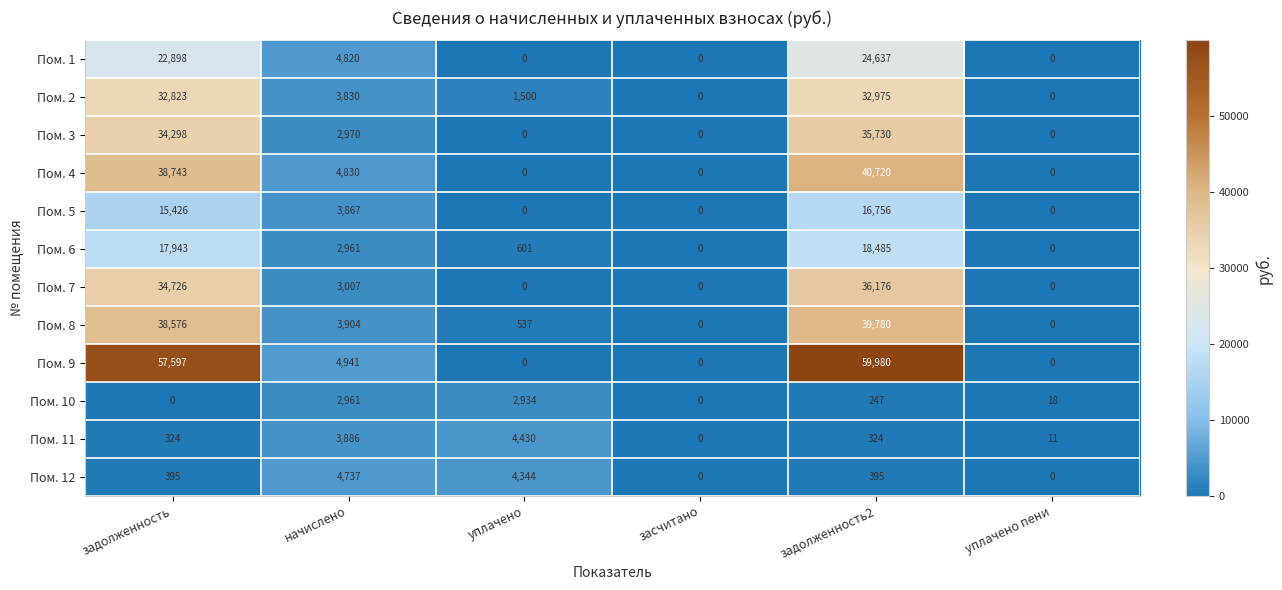

At задолженность2, list the series in order from smallest to largest.

Пом. 10, Пом. 11, Пом. 12, Пом. 5, Пом. 6, Пом. 1, Пом. 2, Пом. 3, Пом. 7, Пом. 8, Пом. 4, Пом. 9